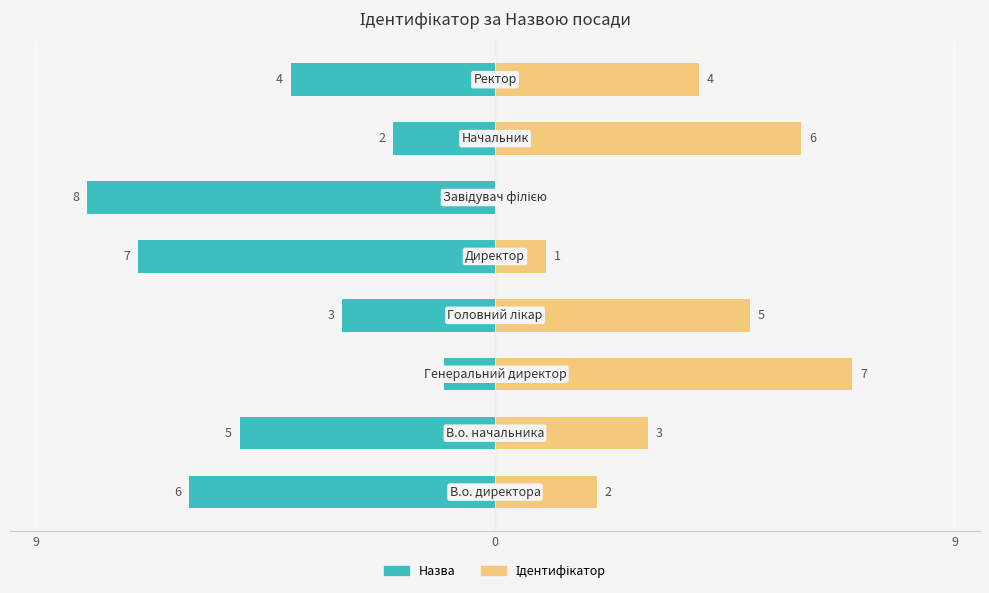

The Ідентифікатор series shows 2 at 6. True or false?

False